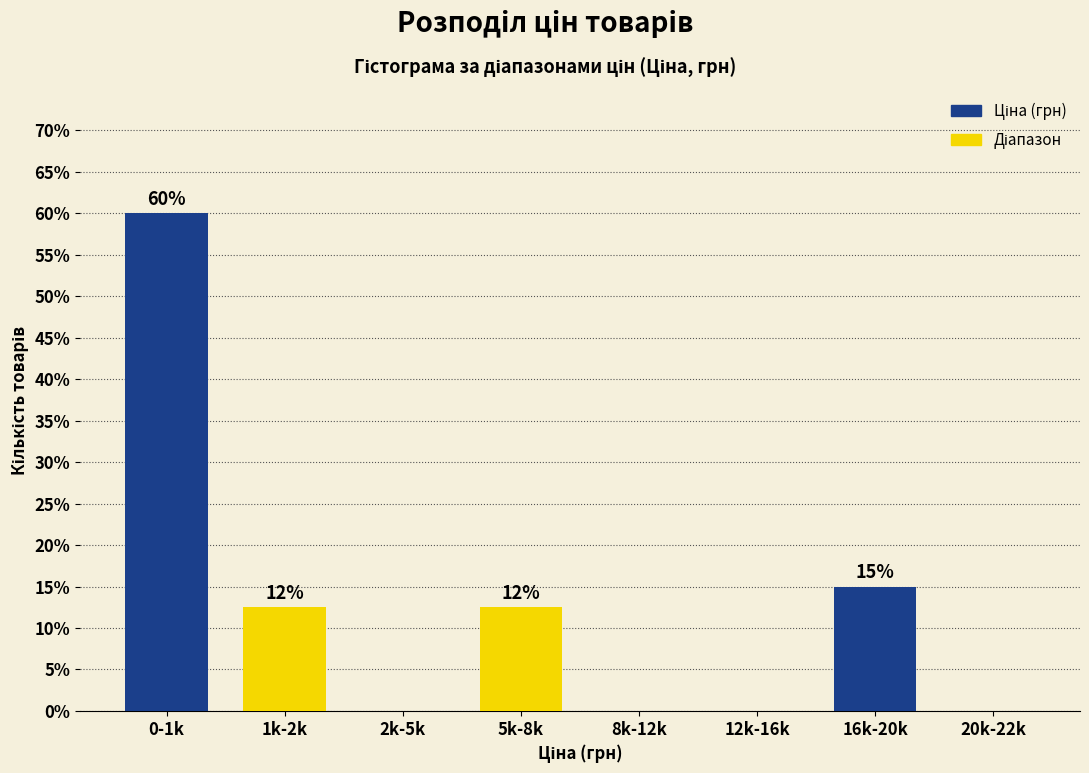

At which label is the value closest to 30?

16k-20k